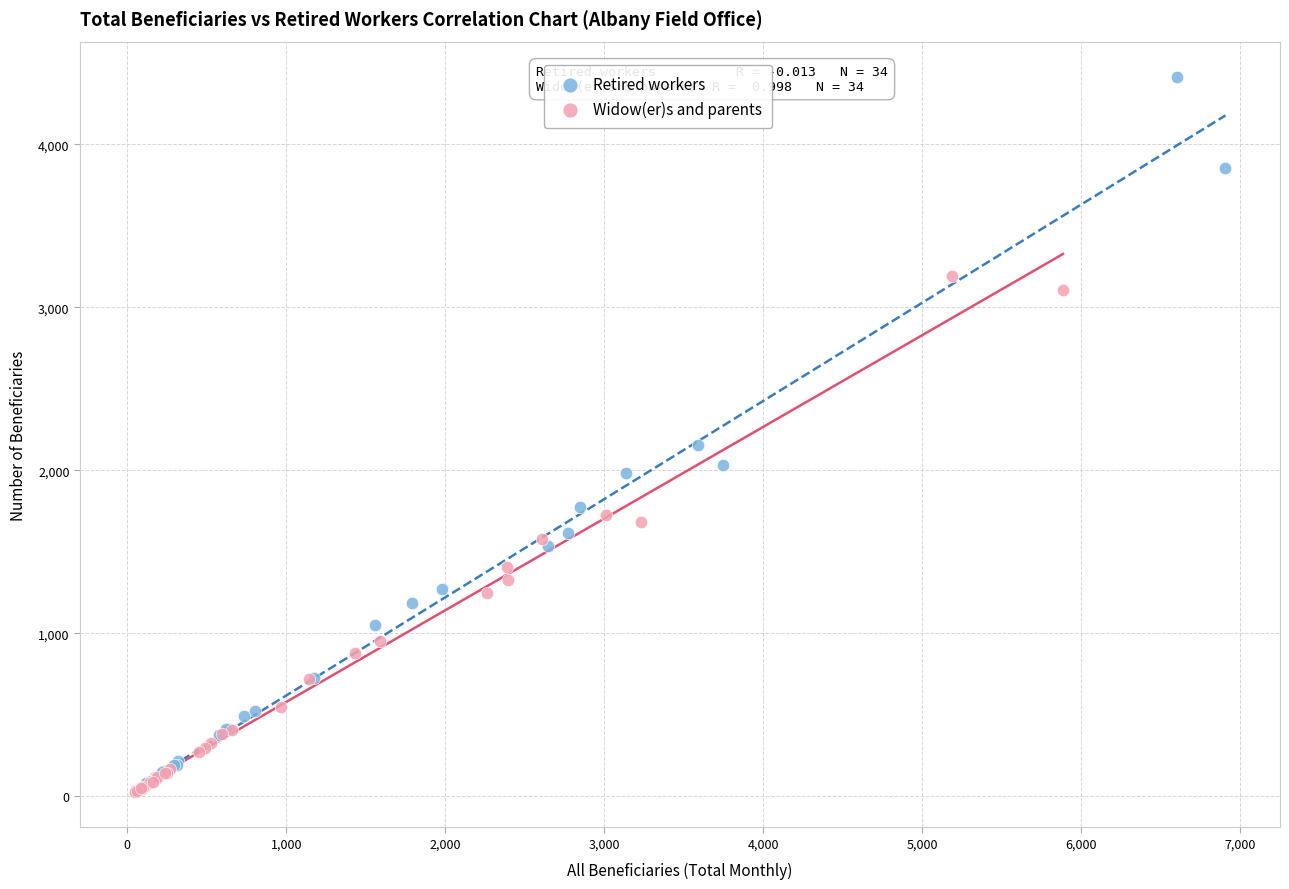

Which series has the widest spread of Y values?

Retired workers